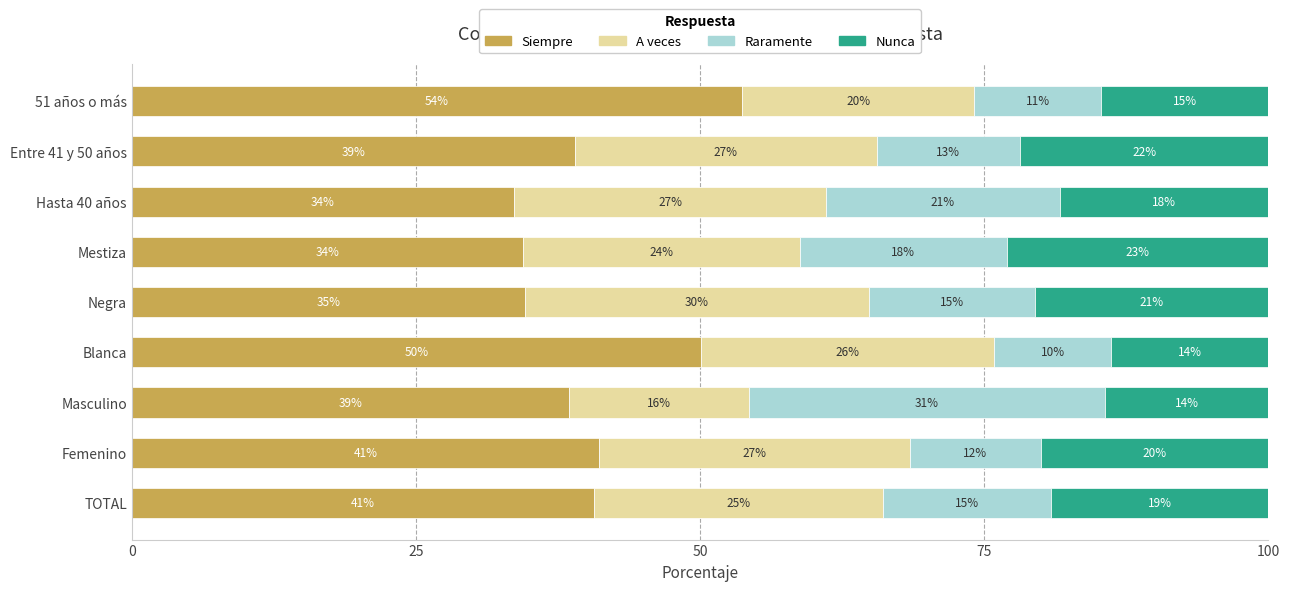

What are all the series names shown in the legend?

Siempre, A veces, Raramente, Nunca